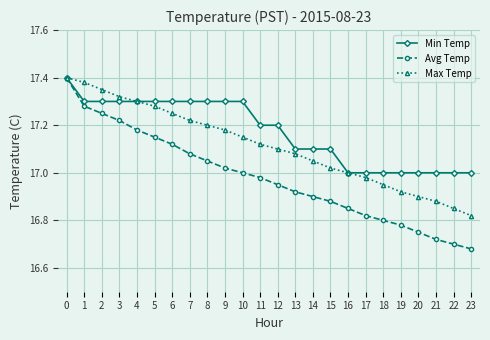

The Min Temp series shows 24.6 at 11. True or false?

False